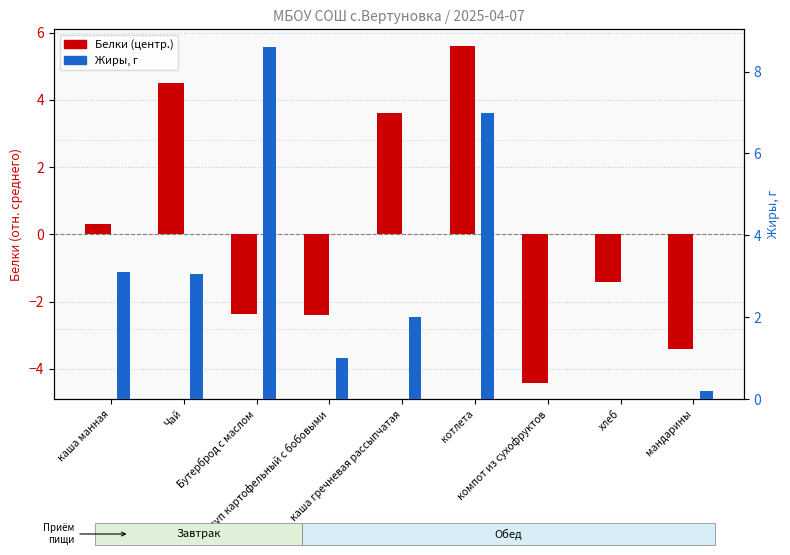

The Белки (центр.) series shows -4.4 at компот из сухофруктов. True or false?

True